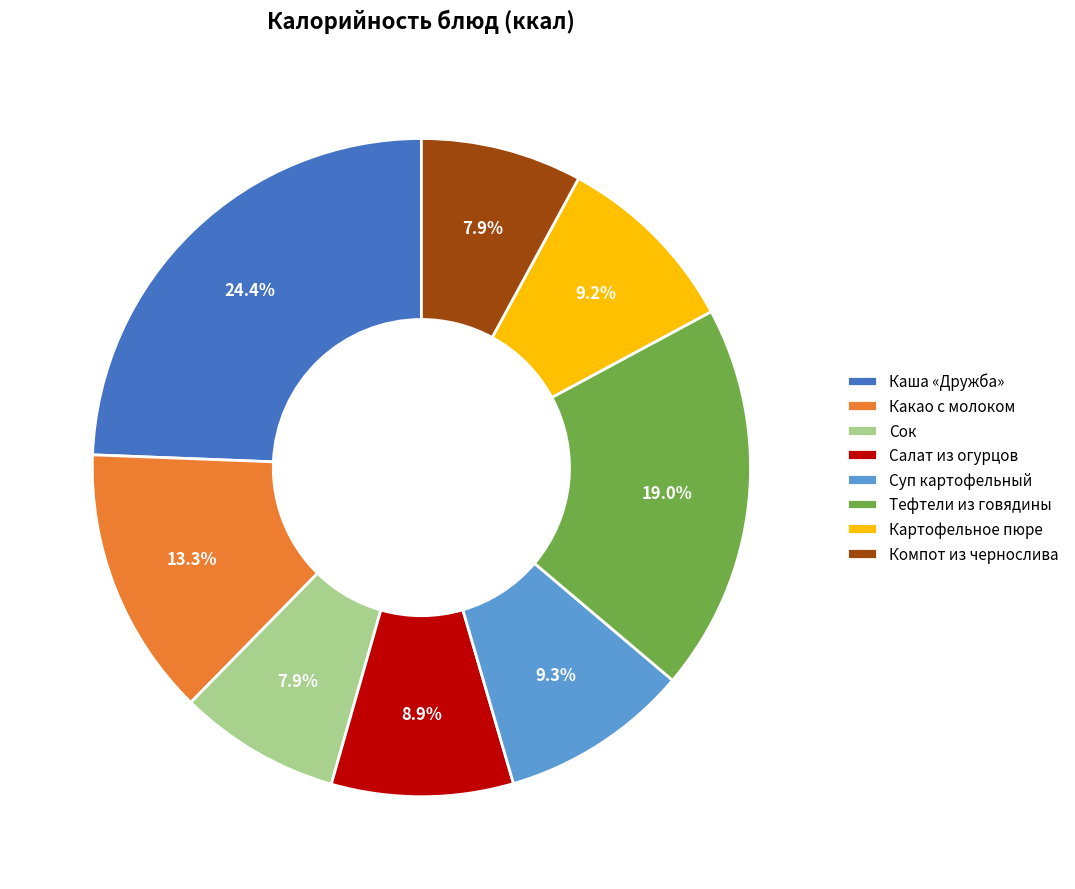

Which category has the biggest portion of the pie?

Каша «Дружба»